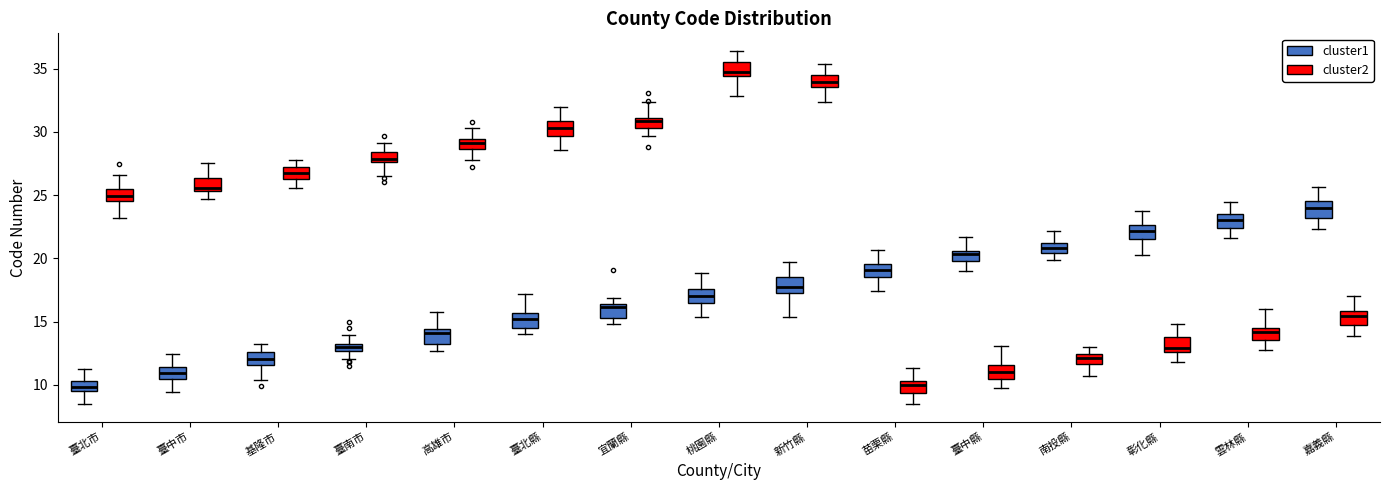

Where does the median line of the box for 嘉義縣 (cluster1) sit on the y-axis? The values are not printed on the chart, so give them approximately, as read against the axis.

24.0